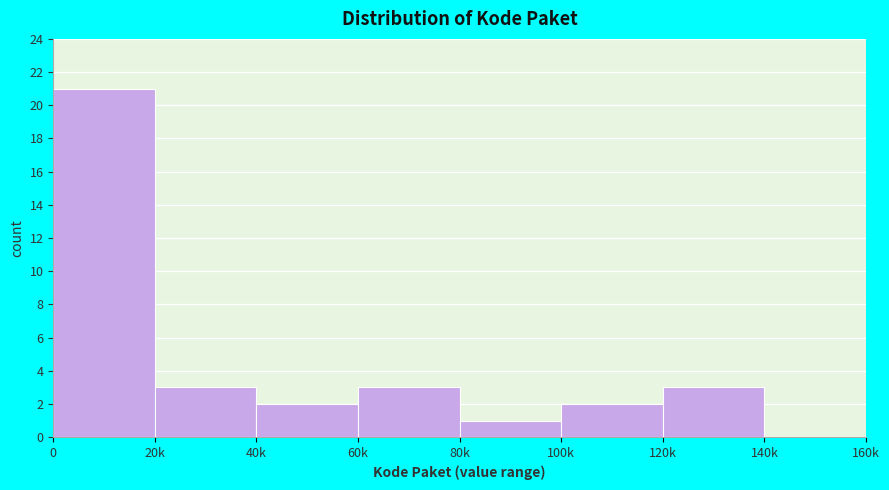

Reading right to left, list all the values displayed in this chart.

140k=0	120k=3	100k=2	80k=1	60k=3	40k=2	20k=3	0=21